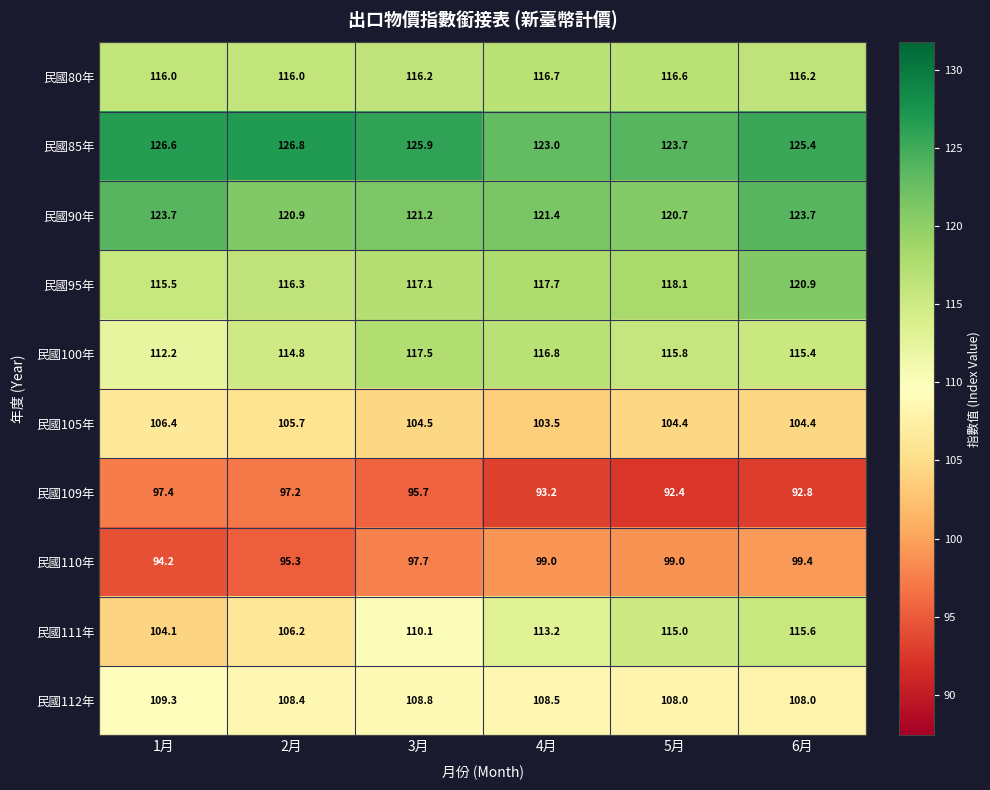

At which label is 民國110年 closest to 96?

2月